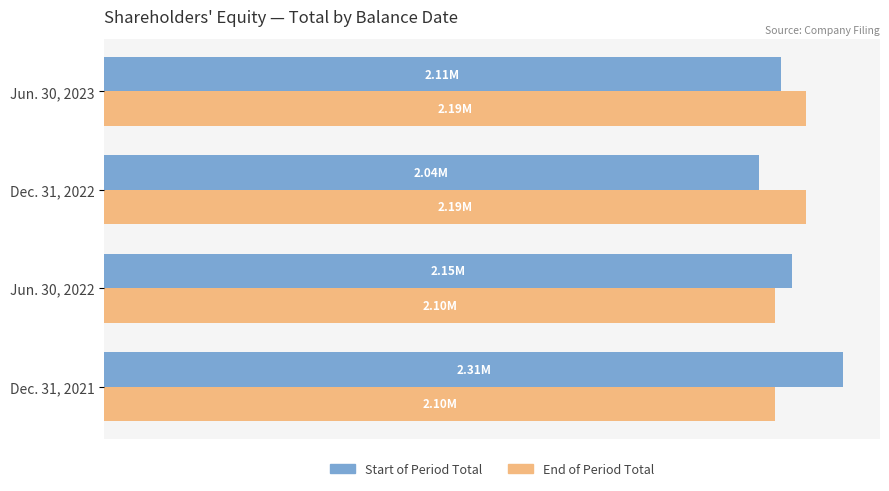

Reading right to left, list all the values displayed in this chart.

Start of Period Total: 2113456	2044759	2147679	2308481
End of Period Total: 2191991	2191991	2097231	2097231